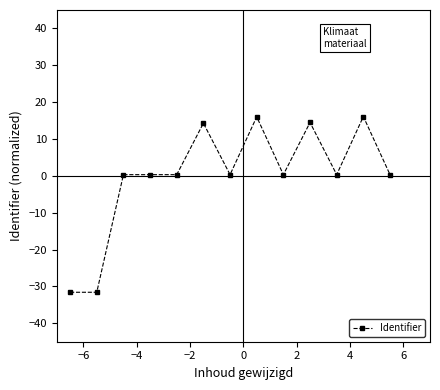

What is the difference between the second highest and minimum values?

47.6